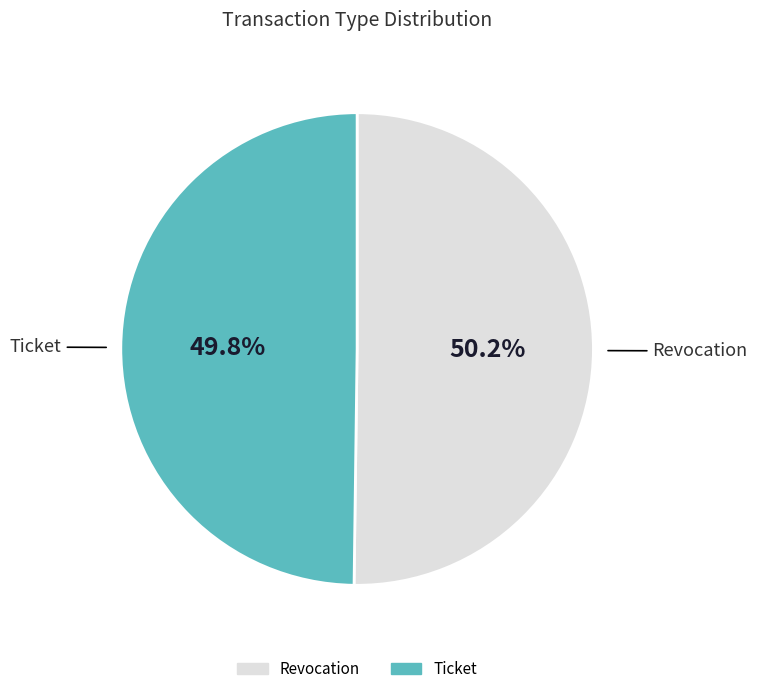

Is the sum of Ticket and Revocation greater than half?

Yes